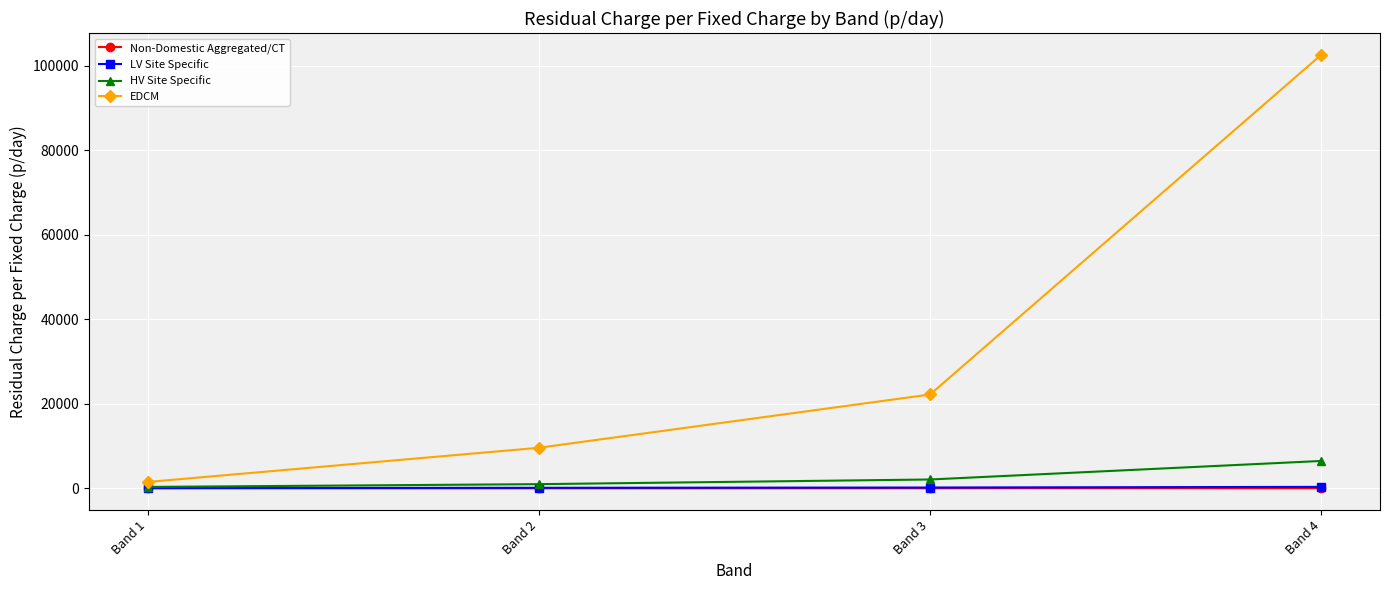

True or false: EDCM has more than 2 points higher than both neighbors.

False